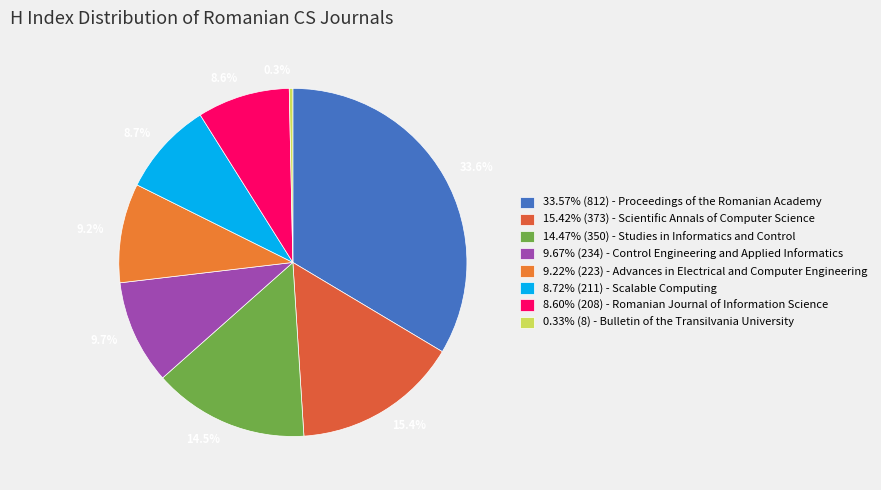

How many slices are in this pie chart?

8